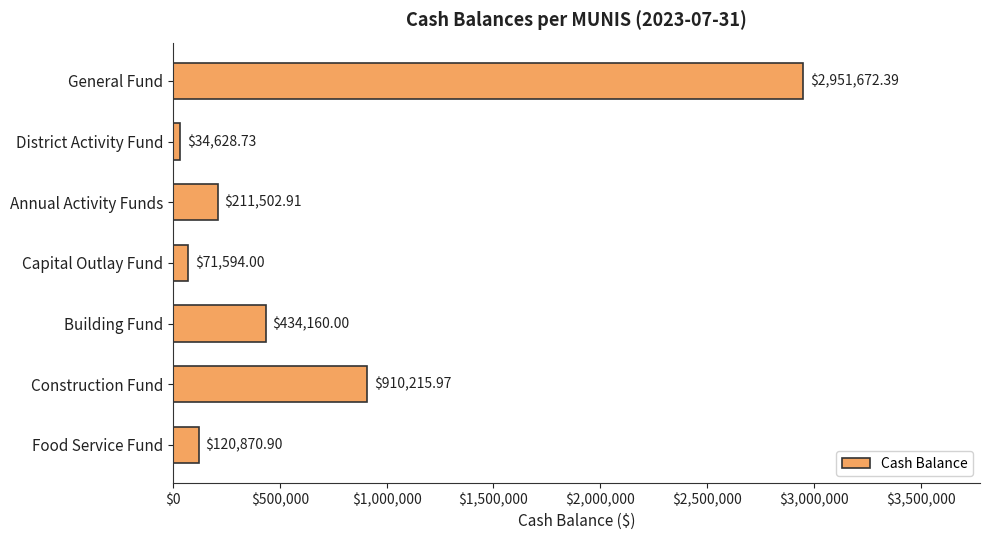

What is the label of the 5th bar from the bottom?

Annual Activity Funds